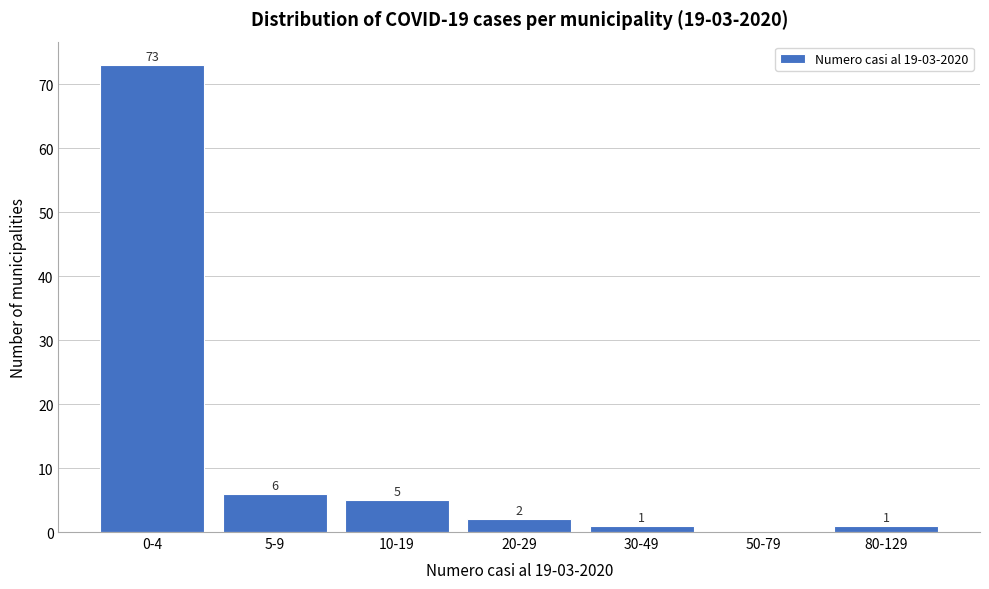

Reading right to left, what are all the values shown in this chart?

80-129=1	50-79=0	30-49=1	20-29=2	10-19=5	5-9=6	0-4=73